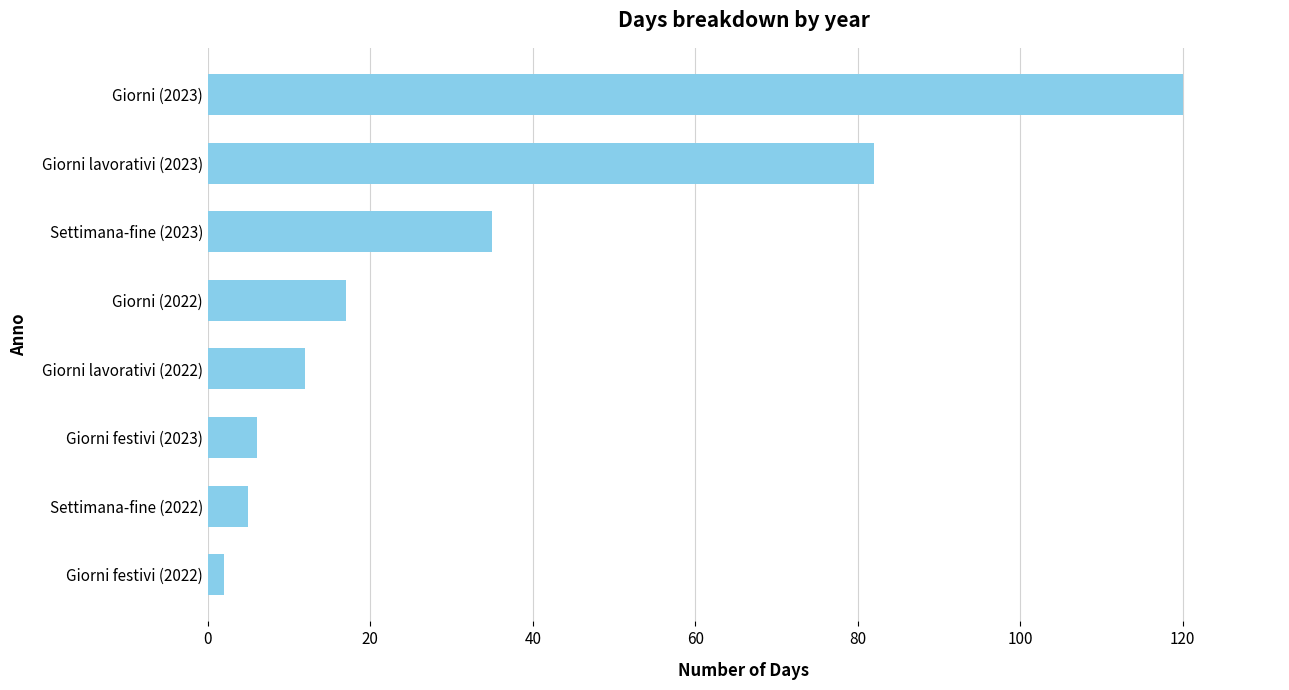

The value at Giorni lavorativi (2022) is 18. True or false?

False